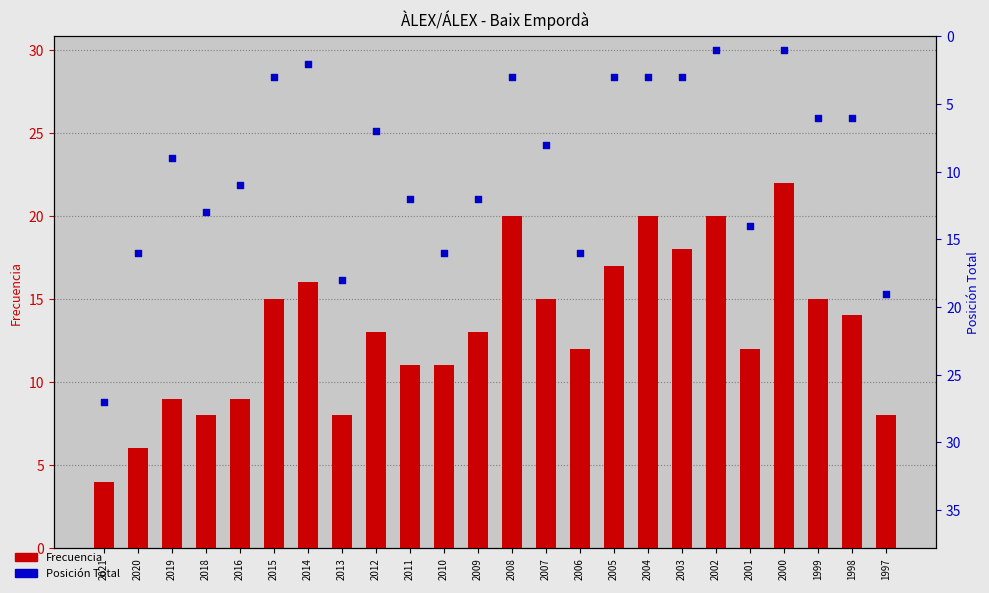

Which series reaches the maximum Y coordinate?

Posición Total